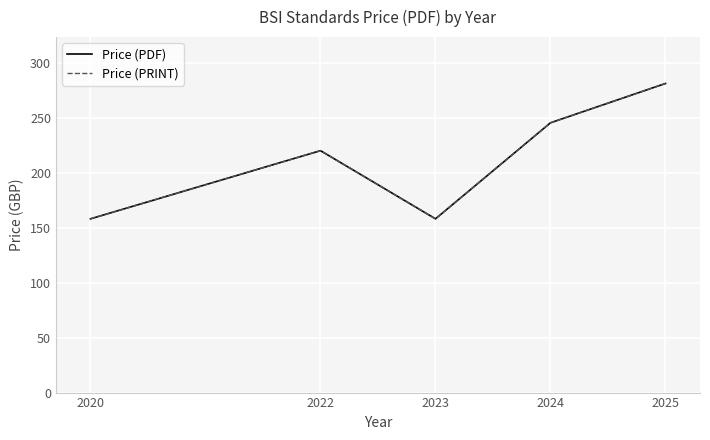

What is the value of the Price (PRINT) point at the 5th from the left?

281.1